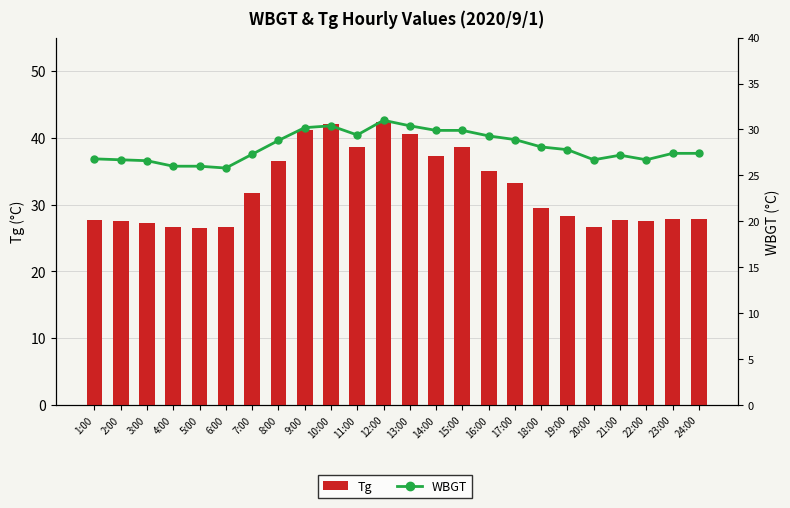

Which category has the highest value in the Tg series?

12:00